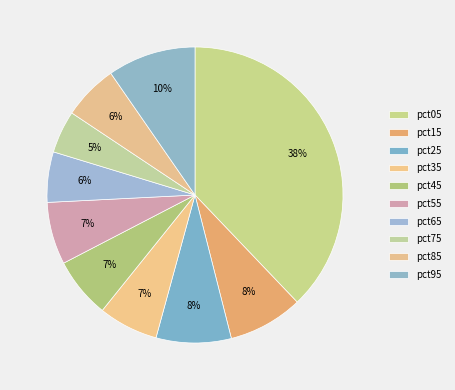

How many slices are in this pie chart?

10